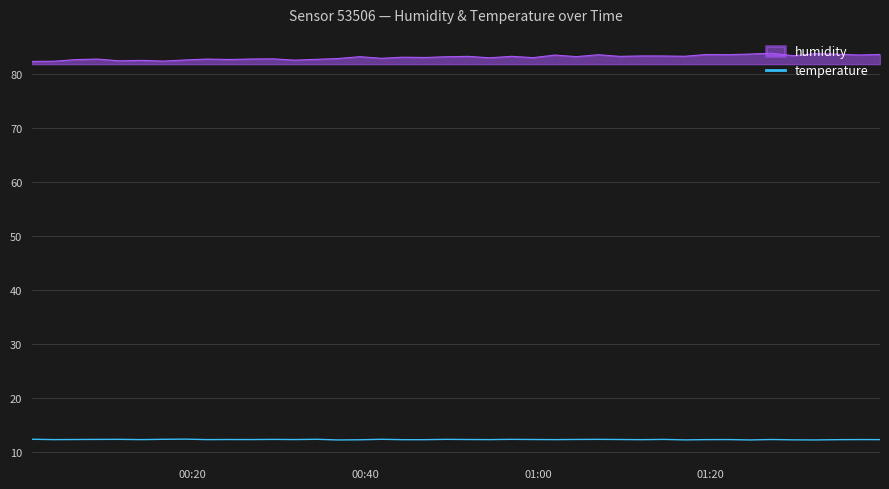

Does the chart display data point markers on the line(s)?

No